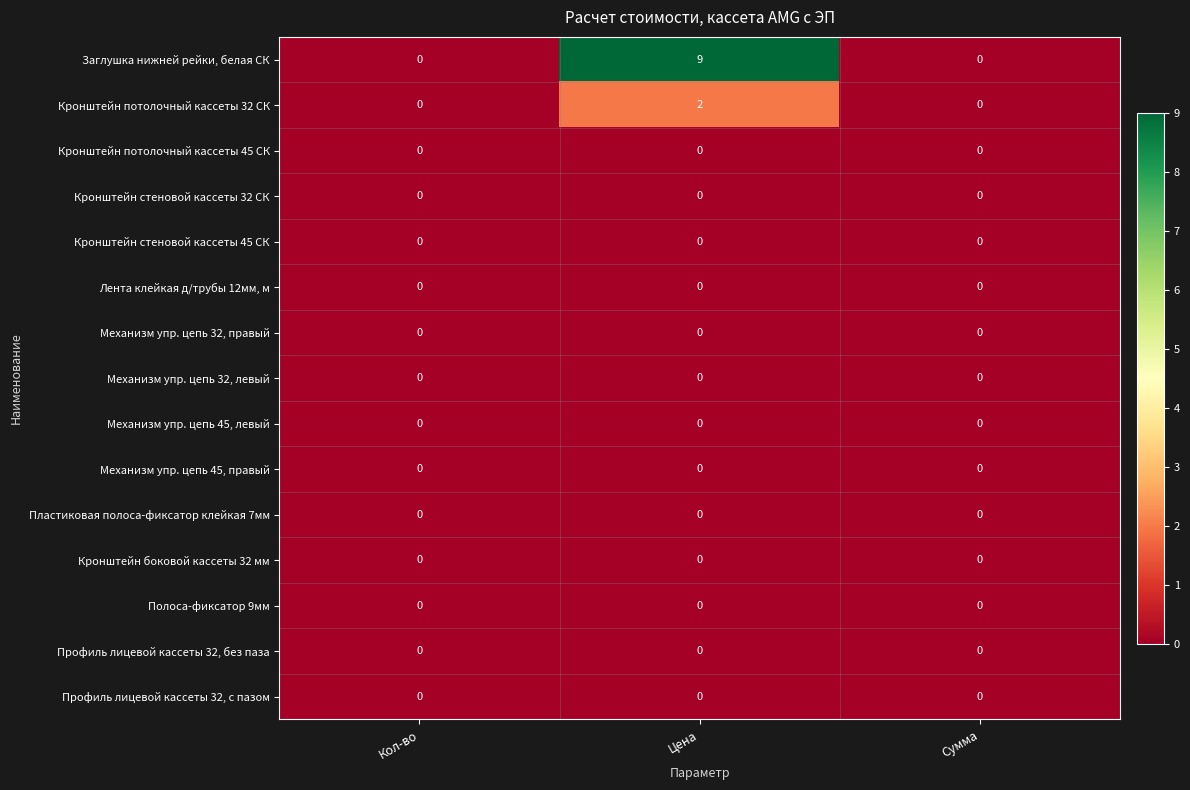

What is the greatest value displayed?

9